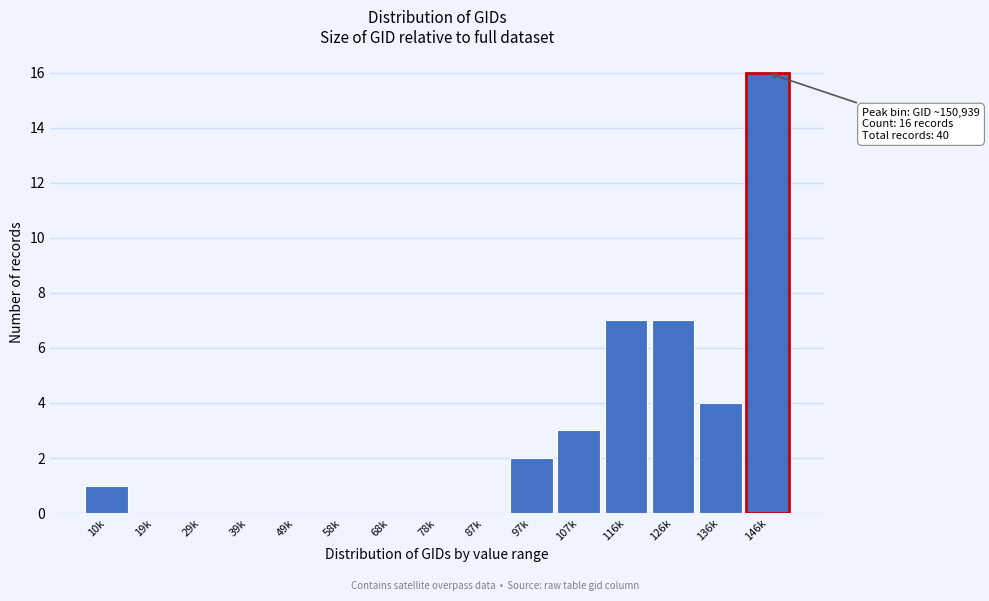

Reading right to left, list all the values displayed in this chart.

146k=16	136k=4	126k=7	116k=7	107k=3	97k=2	87k=0	78k=0	68k=0	58k=0	49k=0	39k=0	29k=0	19k=0	10k=1